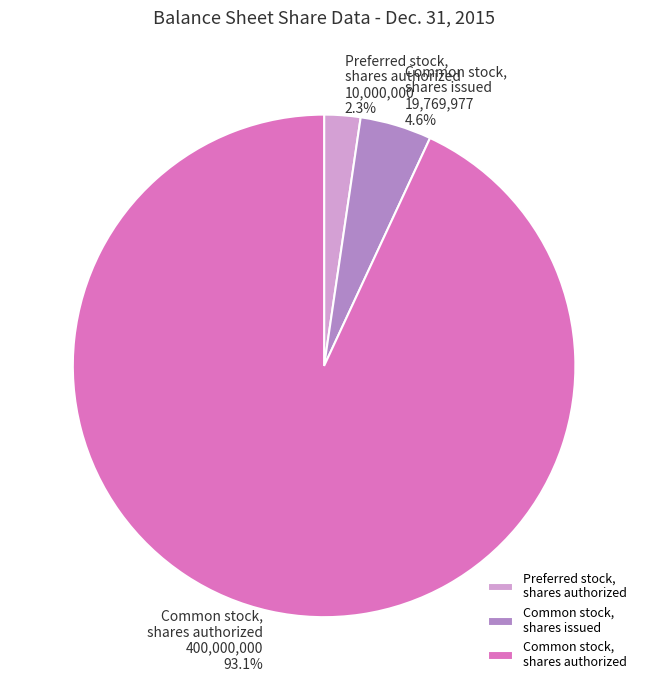

What is the majority slice?

Common stock, shares authorized